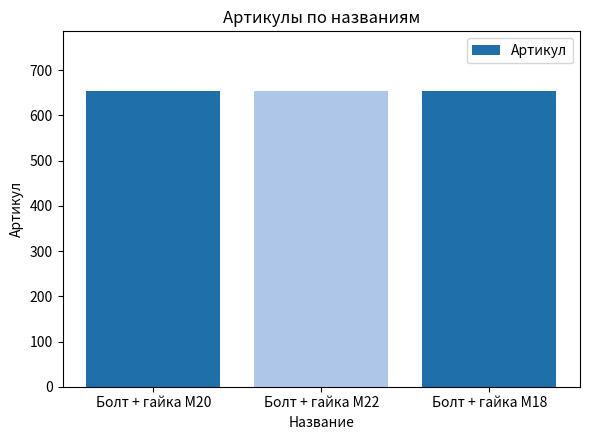

What is the smallest value displayed?

653